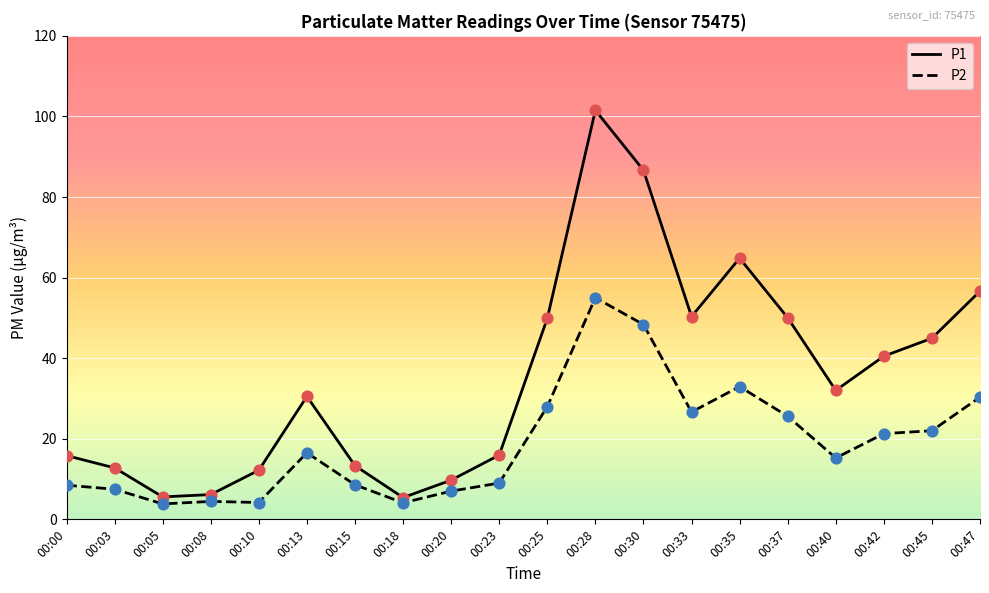

At which category is the sum across all series the highest?

00:28